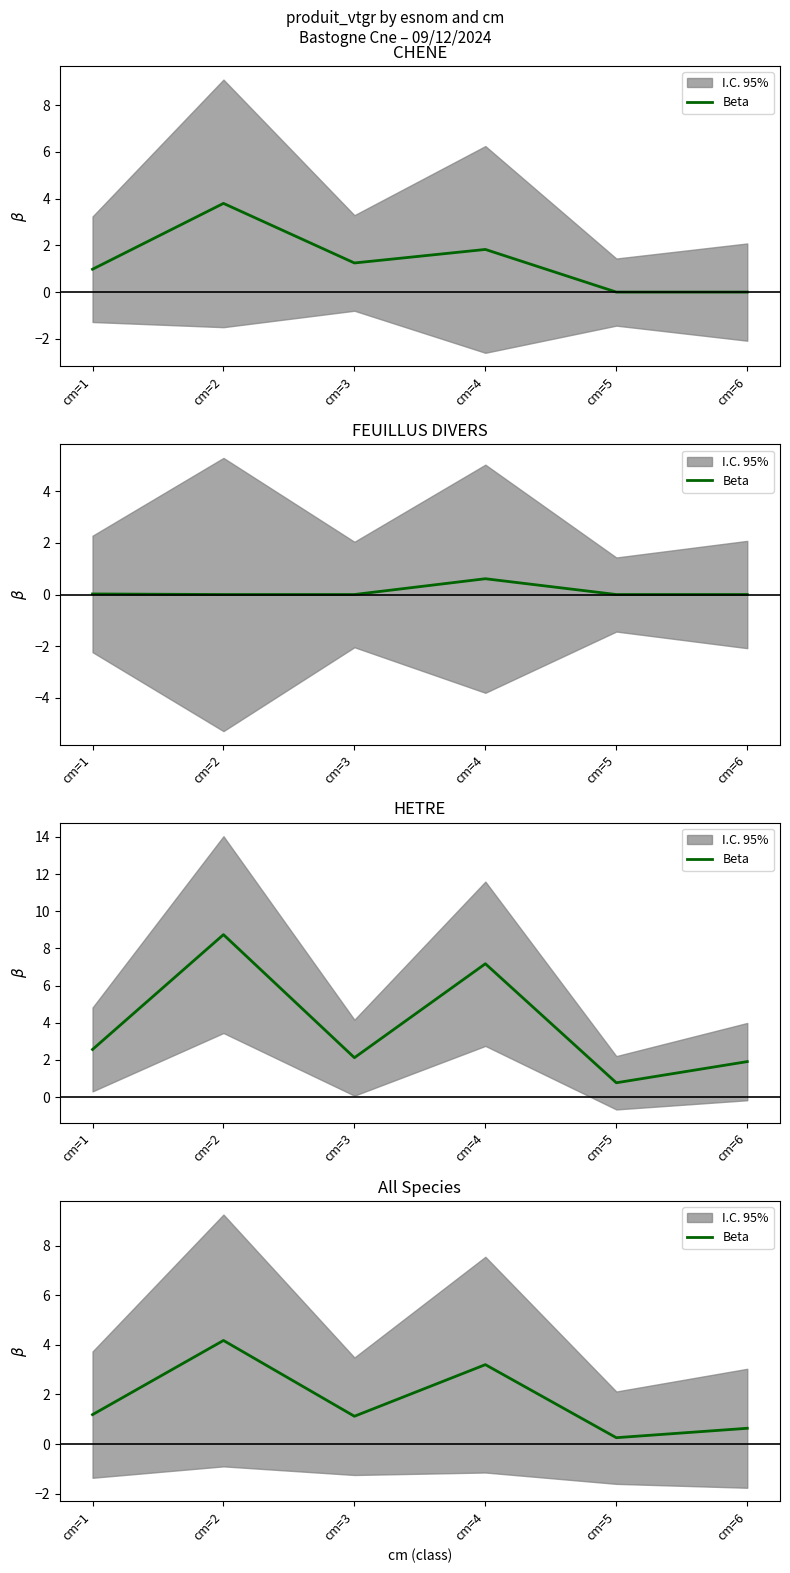

Rank the categories by value from lowest to highest.

cm=5, cm=6, cm=3, cm=1, cm=4, cm=2